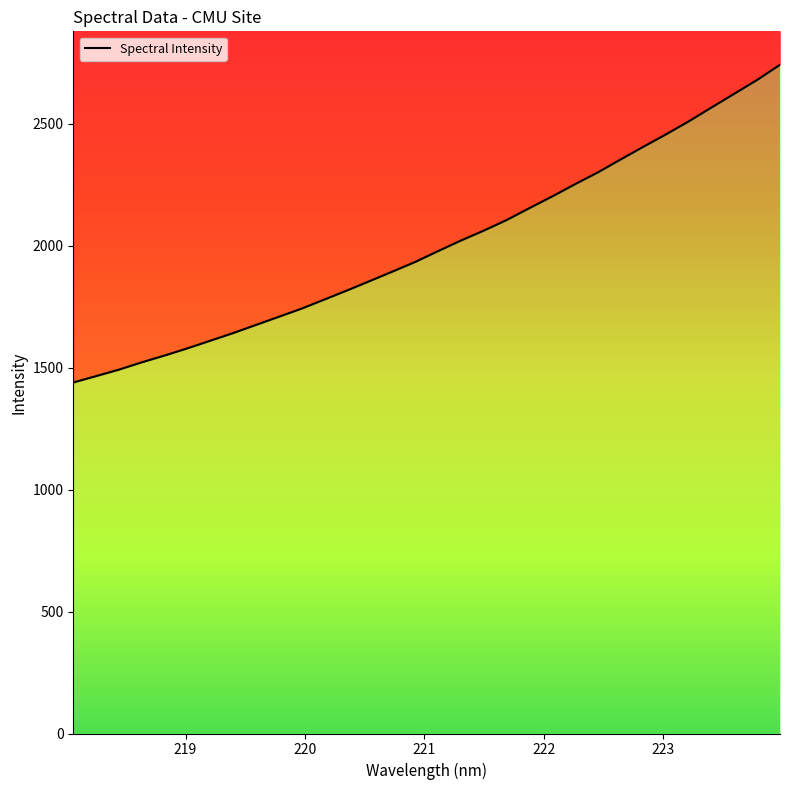

What is the change in value from 223.408 to 223.7895?

+112.8